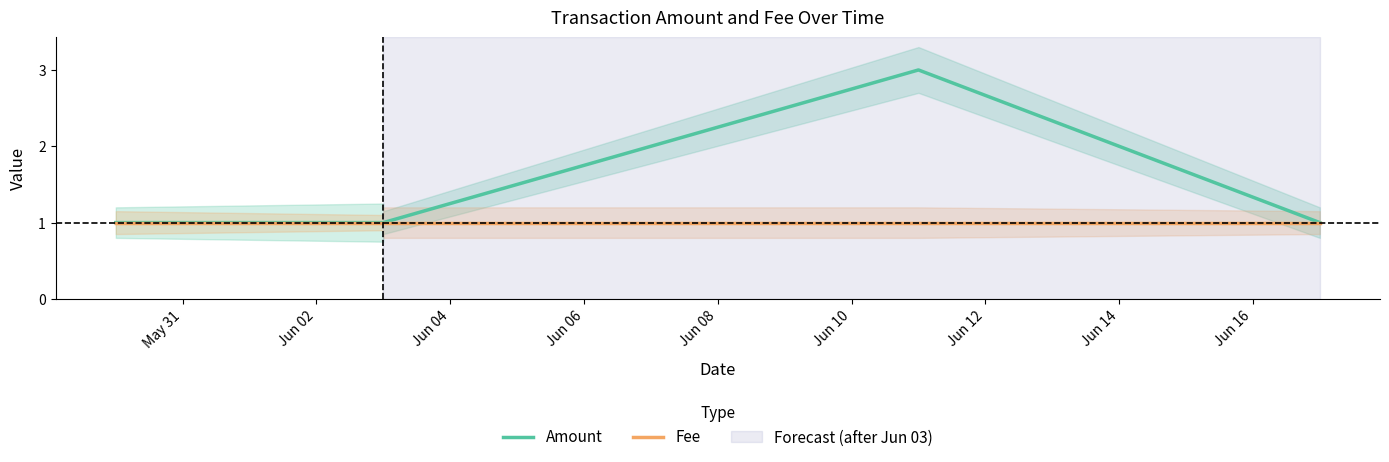

Where is Fee nearest to the value 1?

May 31